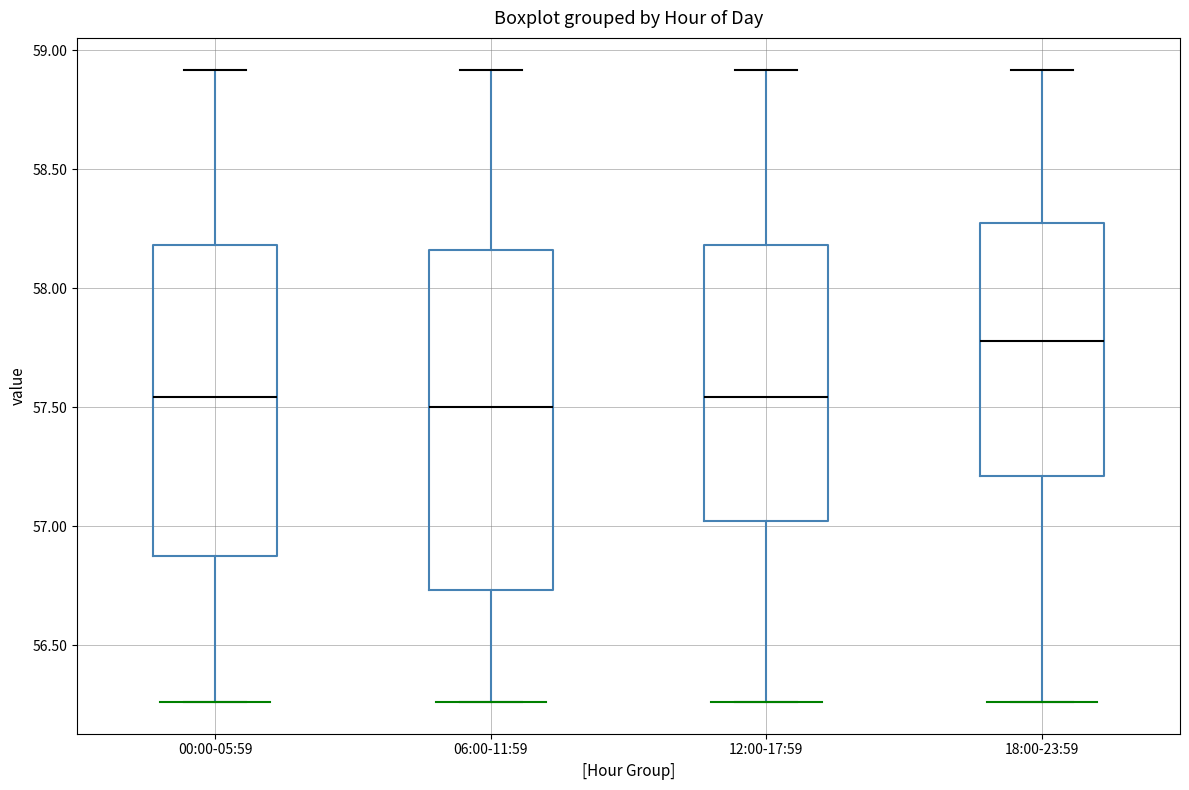

Reading left to right, transcribe this box plot: for each box, give where its median line is, the range the box spans, and where its two whiskers end, as read against the y-axis. The values are not printed on the chart, so give them approximately, as read against the axis.

00:00-05:59: median 57.55, box 56.85 to 58.20, whiskers 56.25 to 58.90
06:00-11:59: median 57.50, box 56.75 to 58.15, whiskers 56.25 to 58.90
12:00-17:59: median 57.55, box 57.00 to 58.20, whiskers 56.25 to 58.90
18:00-23:59: median 57.80, box 57.20 to 58.30, whiskers 56.25 to 58.90